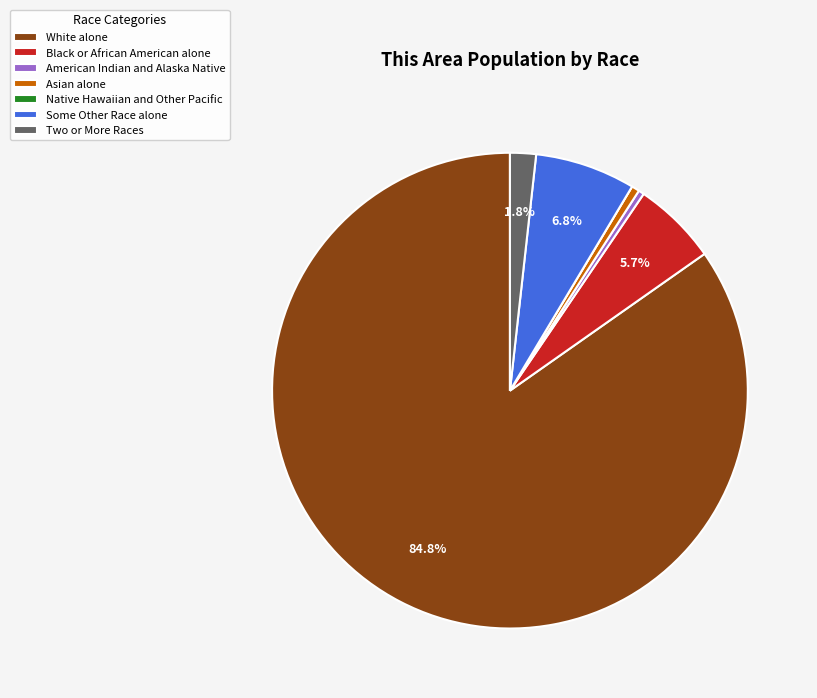

Is American Indian and Alaska Native the majority of the pie?

No